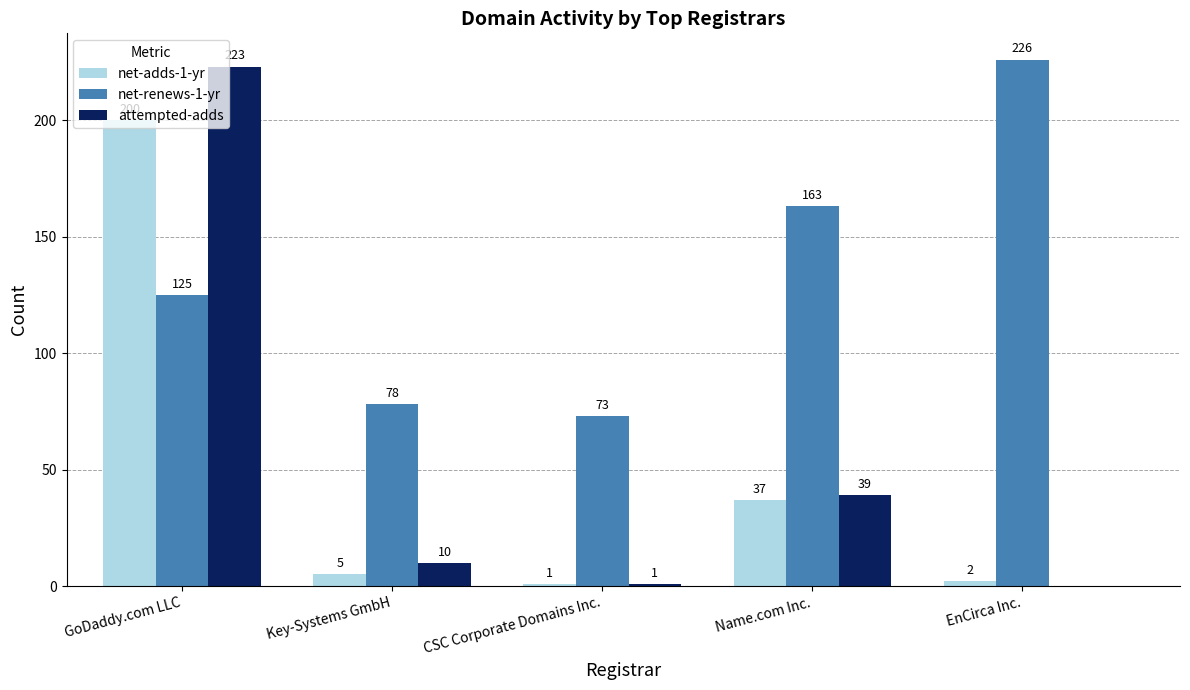

Count the number of categories in the chart.

5